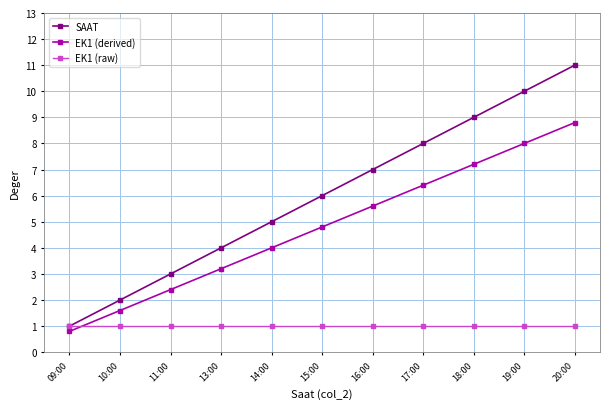

Which series has the largest range (max minus min)?

SAAT